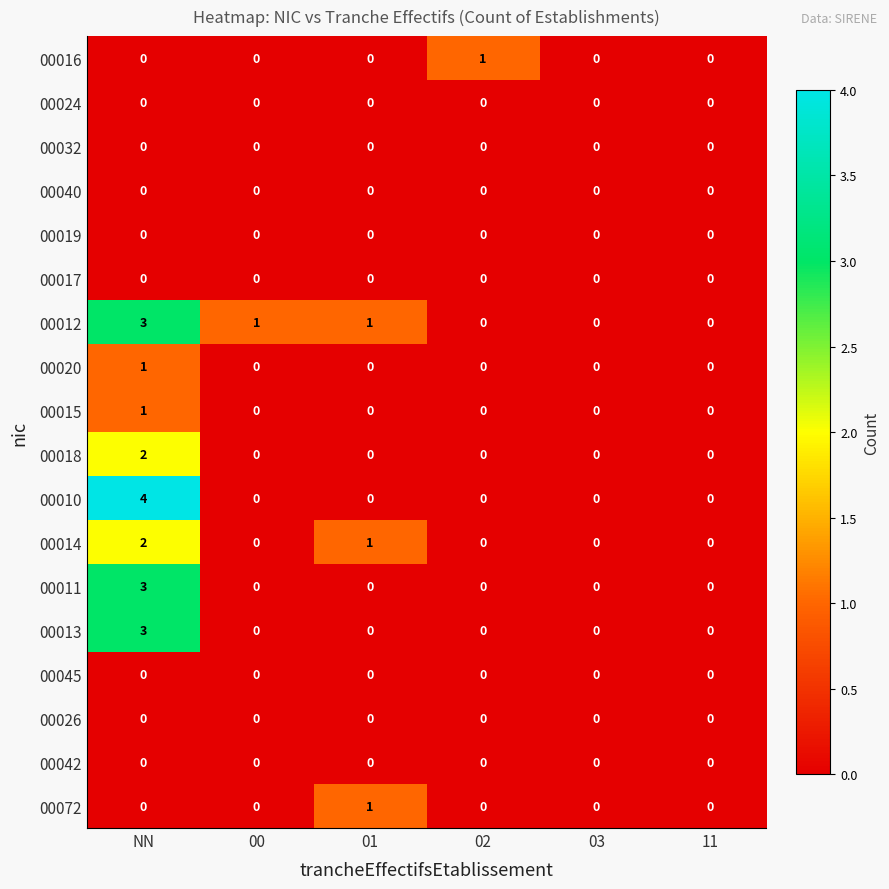

Which series has the largest range (max minus min)?

00010